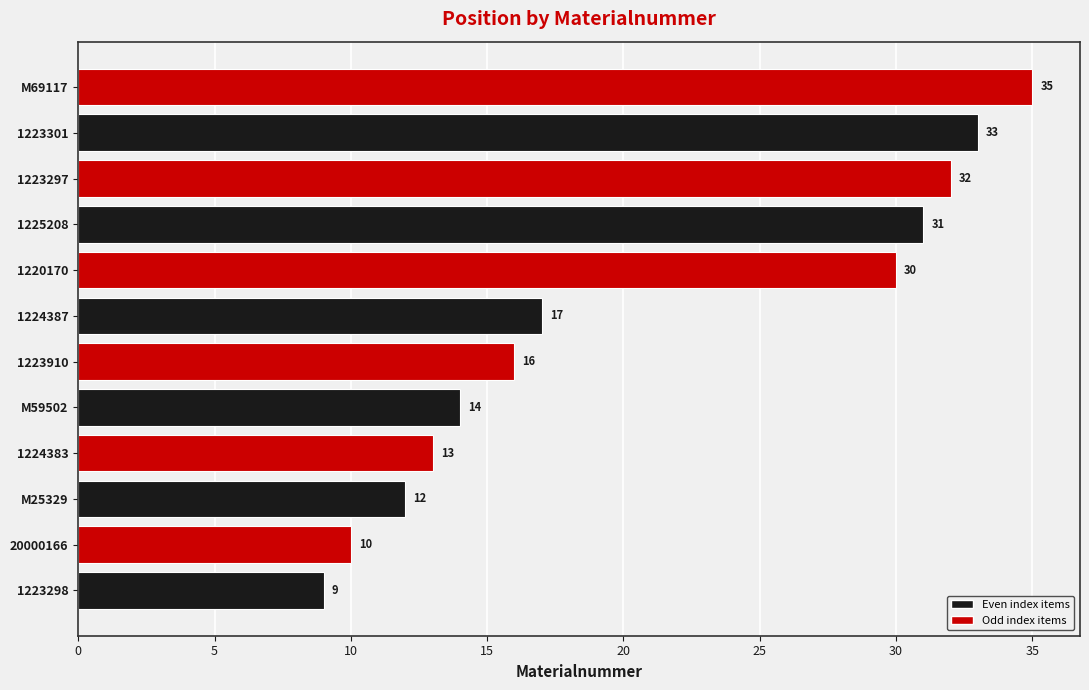

Rank the categories by value from highest to lowest.

M69117, 1223301, 1223297, 1225208, 1220170, 1224387, 1223910, M59502, 1224383, M25329, 20000166, 1223298